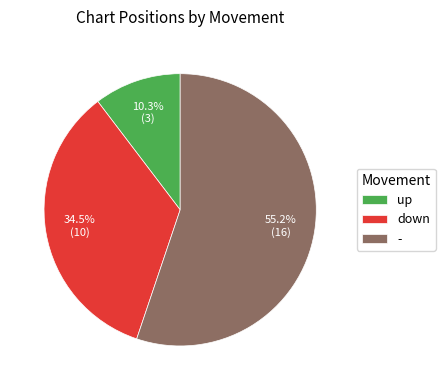

Rank the categories by value from highest to lowest.

-, down, up